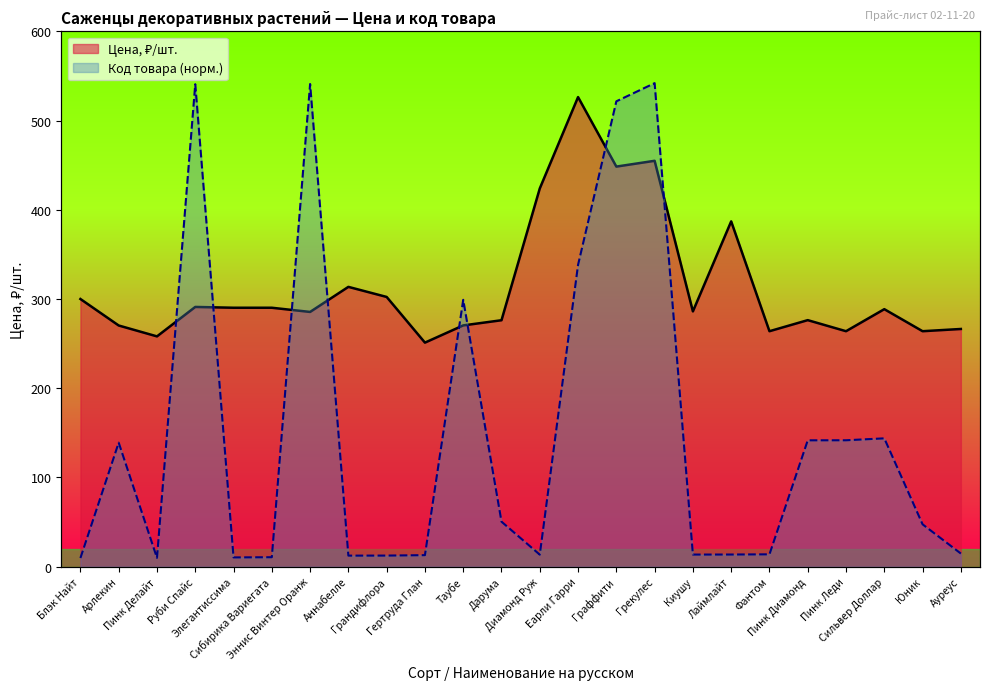

What is the difference between the maximum and minimum values in the Цена, ₽/шт. series?

275.2